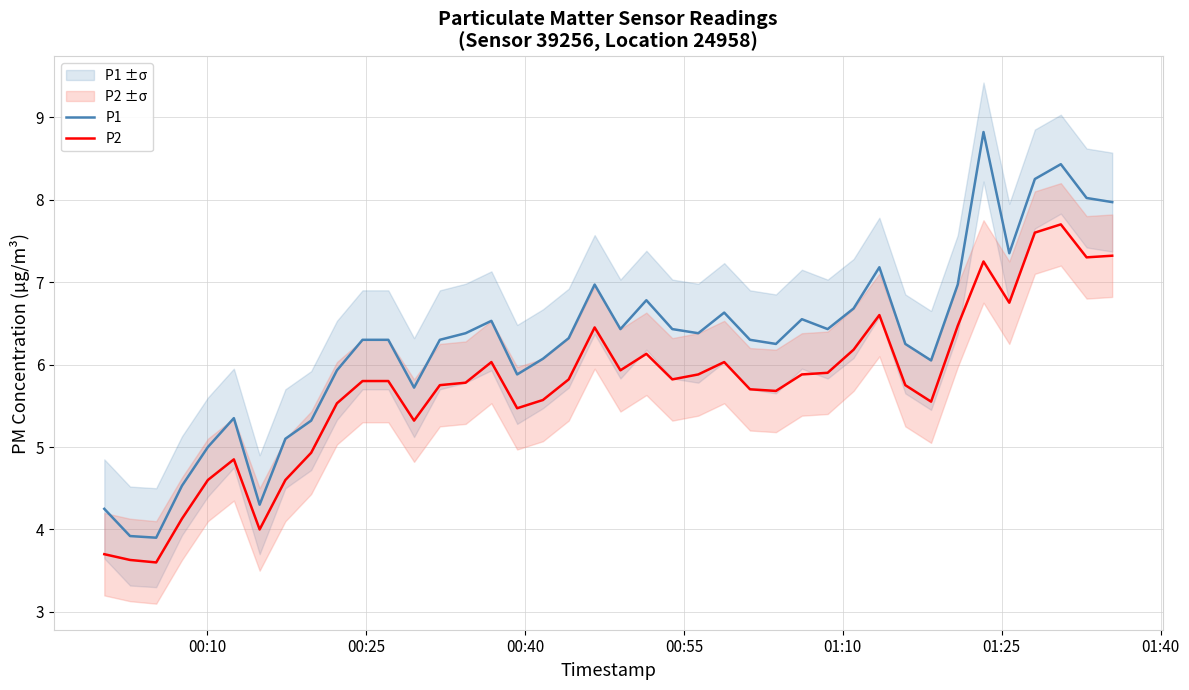

What is the minimum value for P2?

3.6